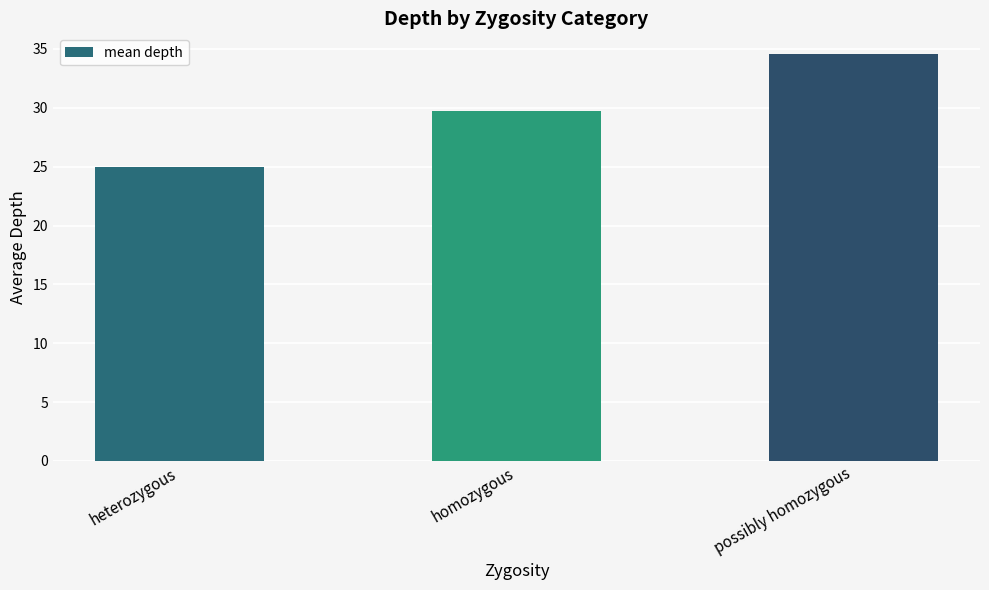

What is the label of the 1st bar from the right?

possibly homozygous